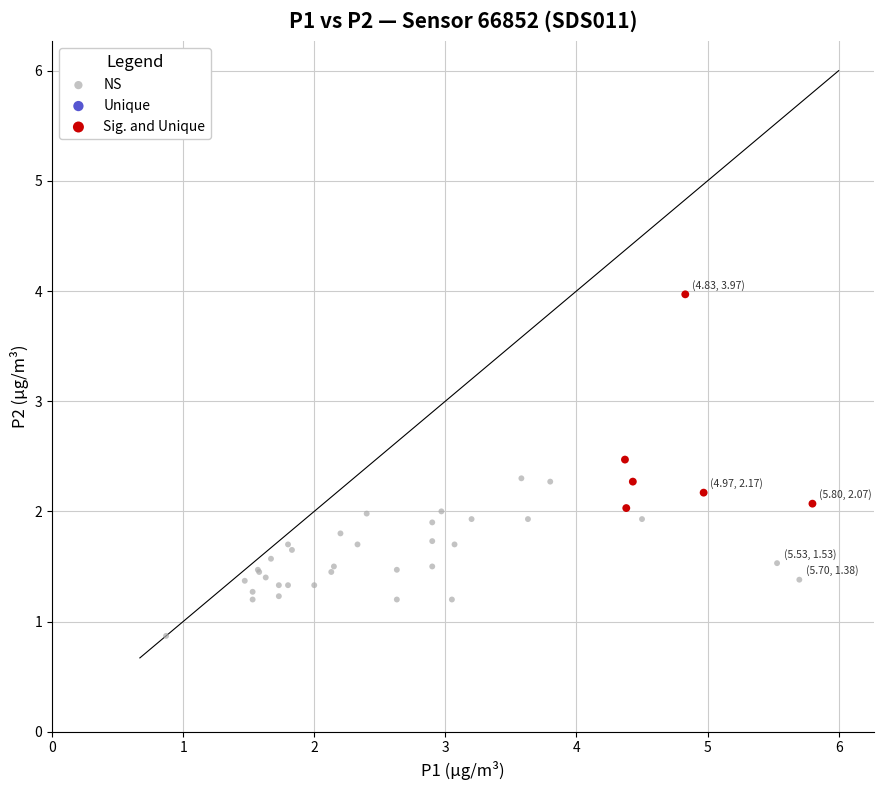

Which series has the widest spread of Y values?

Sig. and Unique